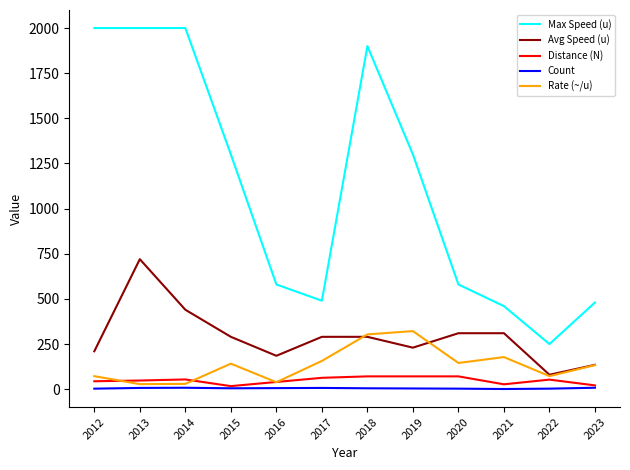

Where is the first local minimum for Avg Speed (u)?

2016